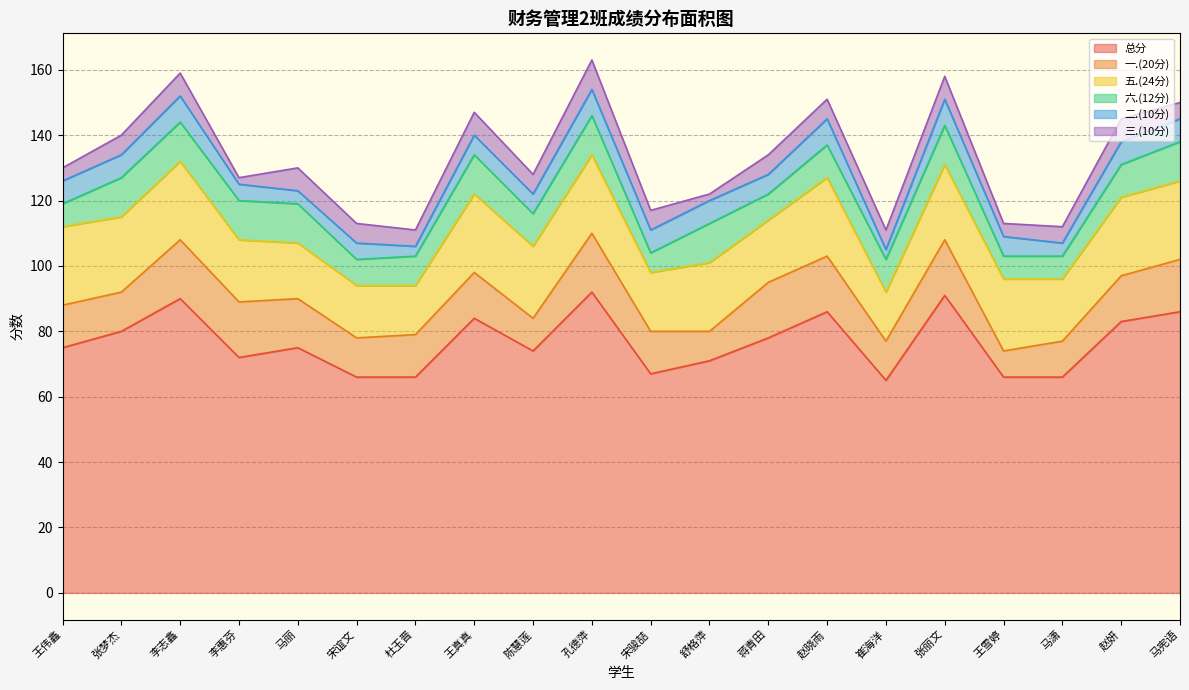

List the labels in order of 六.(12分) value, smallest first.

宋骏喆, 王伟鑫, 王雪婷, 马潇, 宋谊文, 蒋青田, 杜玉晋, 陈慧莲, 赵晓雨, 崔海洋, 赵妍, 张梦杰, 李志鑫, 李惠芬, 马丽, 王真真, 孔德萍, 舒格萍, 张丽文, 马宪语